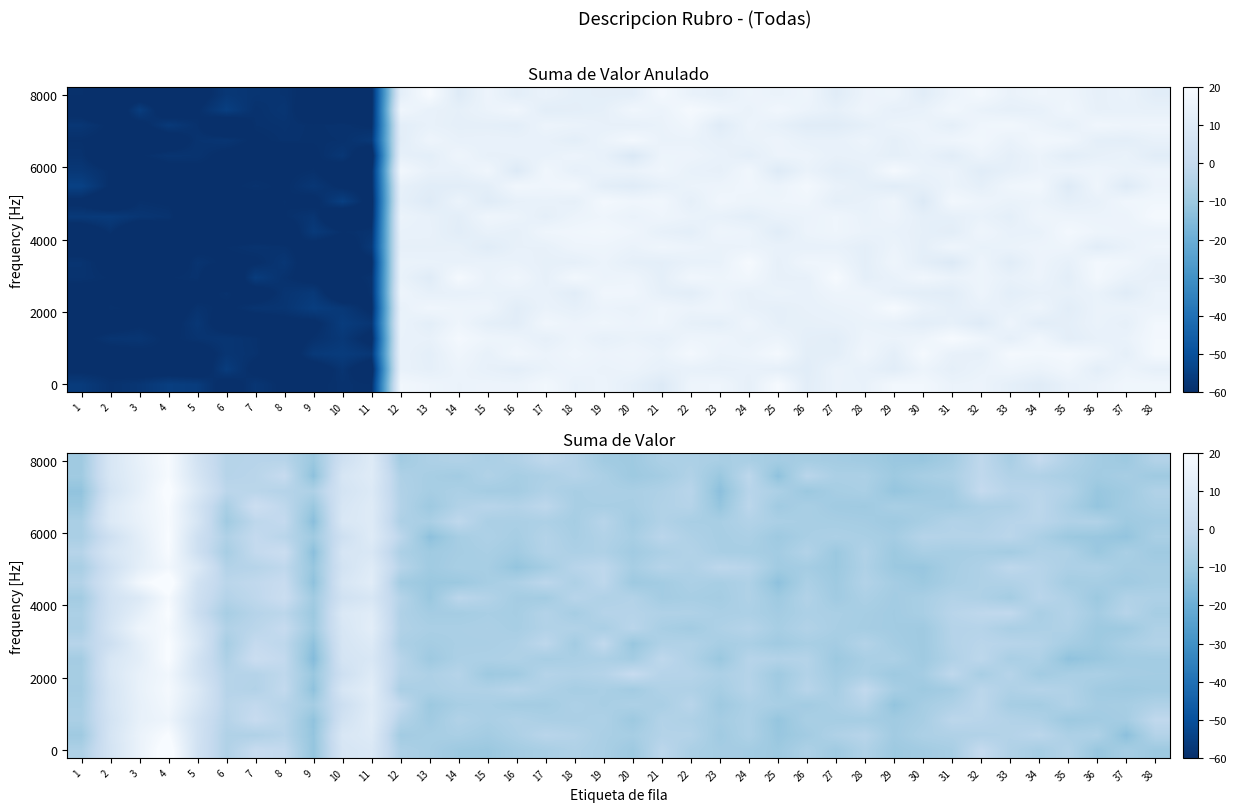

Which label corresponds to the largest value in the chart?

4